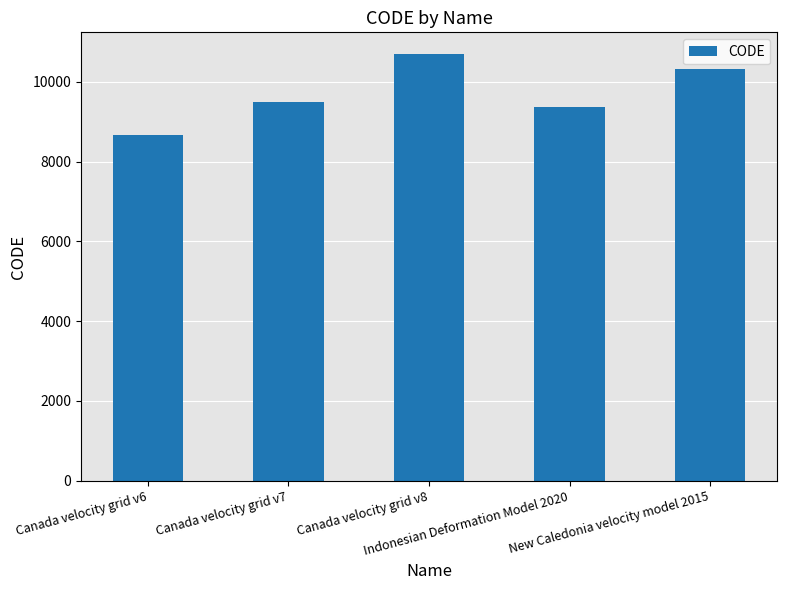

What is the minimum value shown in the chart?

8676